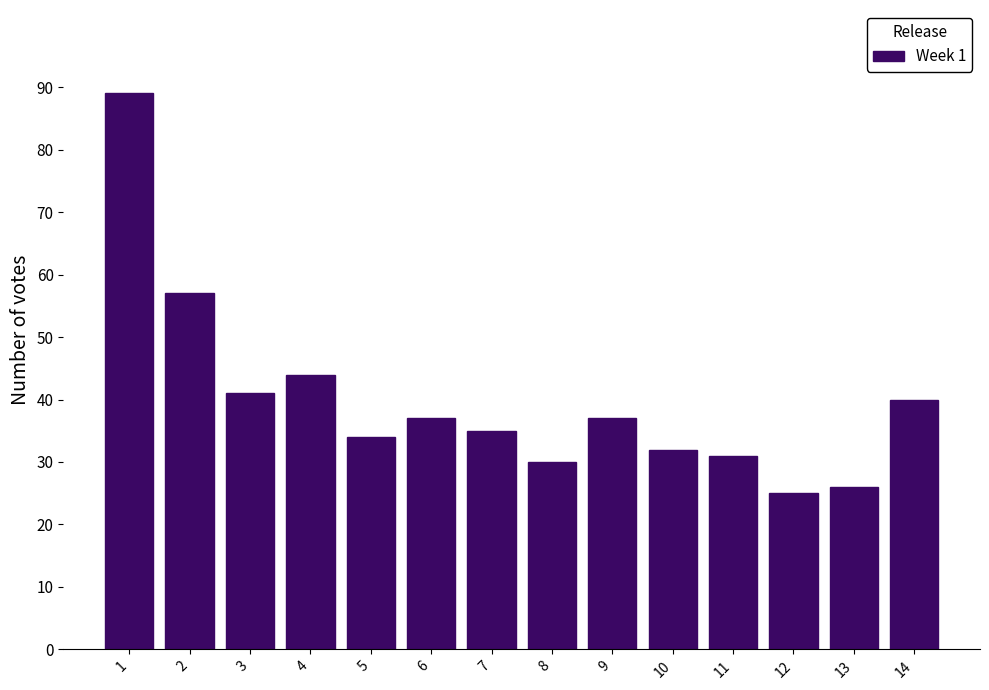

Reading left to right, extract all data points from this chart.

1=89	2=57	3=41	4=44	5=34	6=37	7=35	8=30	9=37	10=32	11=31	12=25	13=26	14=40